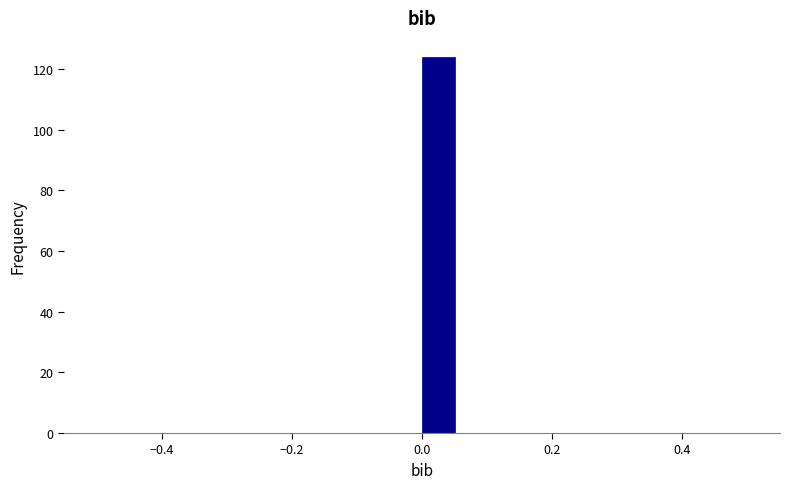

Around what value on the x-axis is the tallest bar? Give the approximate position of its centre, as read against the axis.

0.02